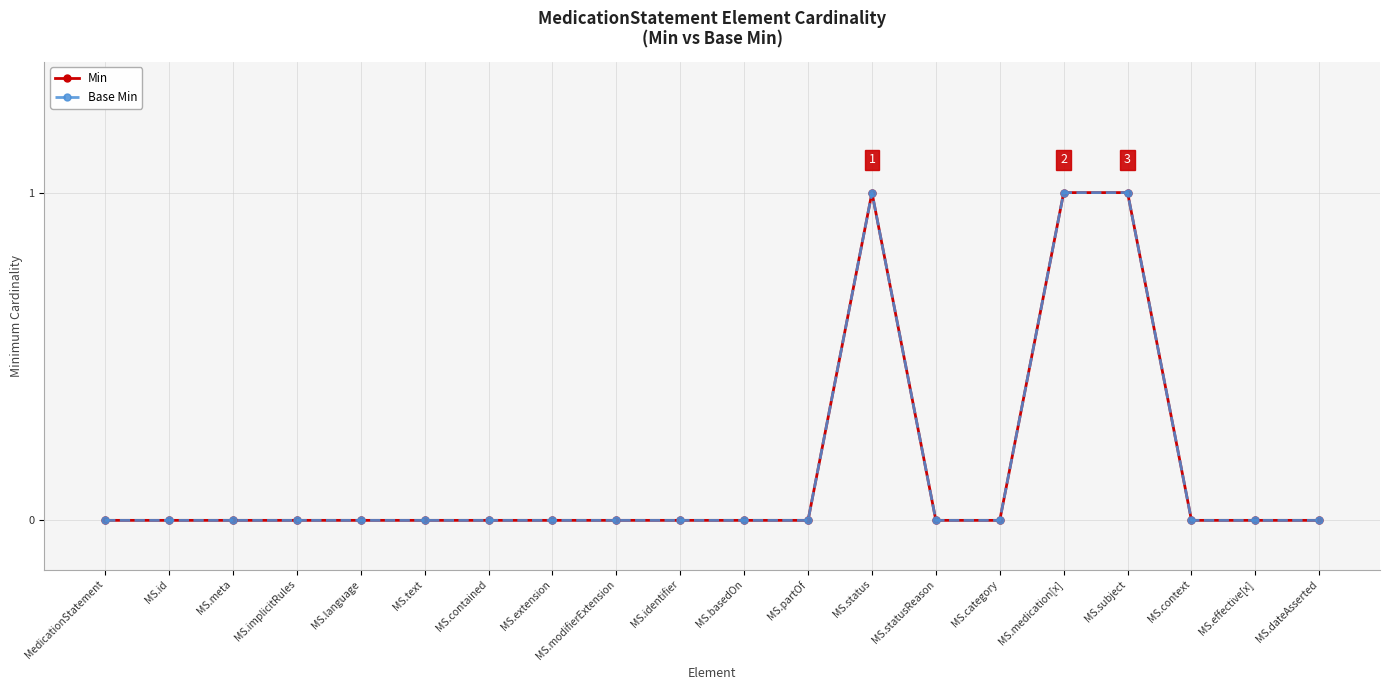

Reading right to left, list all the values displayed in this chart.

Min: MS.dateAsserted=0	MS.effective[x]=0	MS.context=0	MS.subject=1	MS.medication[x]=1	MS.category=0	MS.statusReason=0	MS.status=1	MS.partOf=0	MS.basedOn=0	MS.identifier=0	MS.modifierExtension=0	MS.extension=0	MS.contained=0	MS.text=0	MS.language=0	MS.implicitRules=0	MS.meta=0	MS.id=0	MedicationStatement=0
Base Min: MS.dateAsserted=0	MS.effective[x]=0	MS.context=0	MS.subject=1	MS.medication[x]=1	MS.category=0	MS.statusReason=0	MS.status=1	MS.partOf=0	MS.basedOn=0	MS.identifier=0	MS.modifierExtension=0	MS.extension=0	MS.contained=0	MS.text=0	MS.language=0	MS.implicitRules=0	MS.meta=0	MS.id=0	MedicationStatement=0